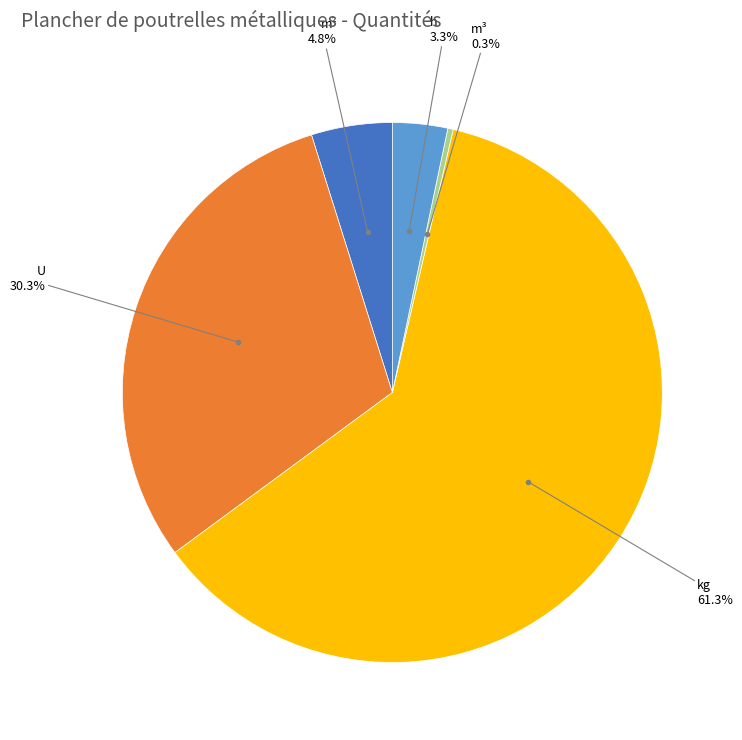

What is the total percentage of m² and U?

35.1%